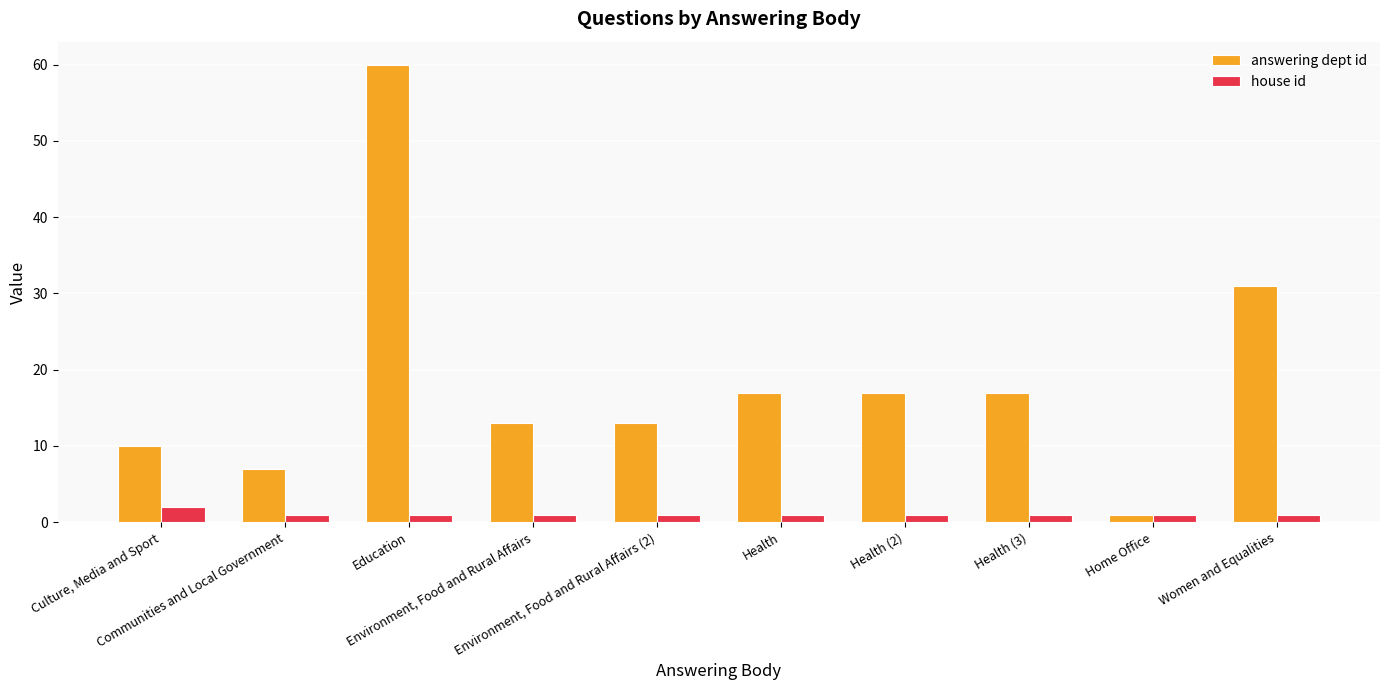

The value of answering dept id at Culture, Media and Sport is 16. True or false?

False